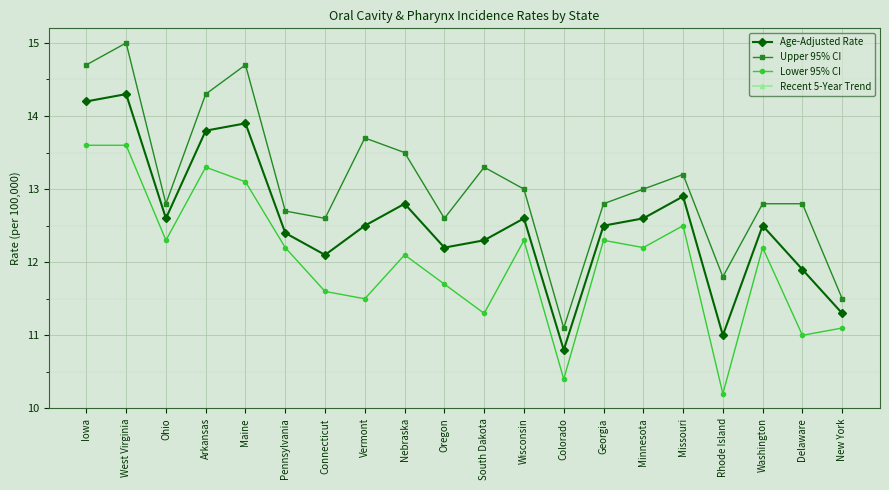

Which category has the highest value across all series?

West Virginia